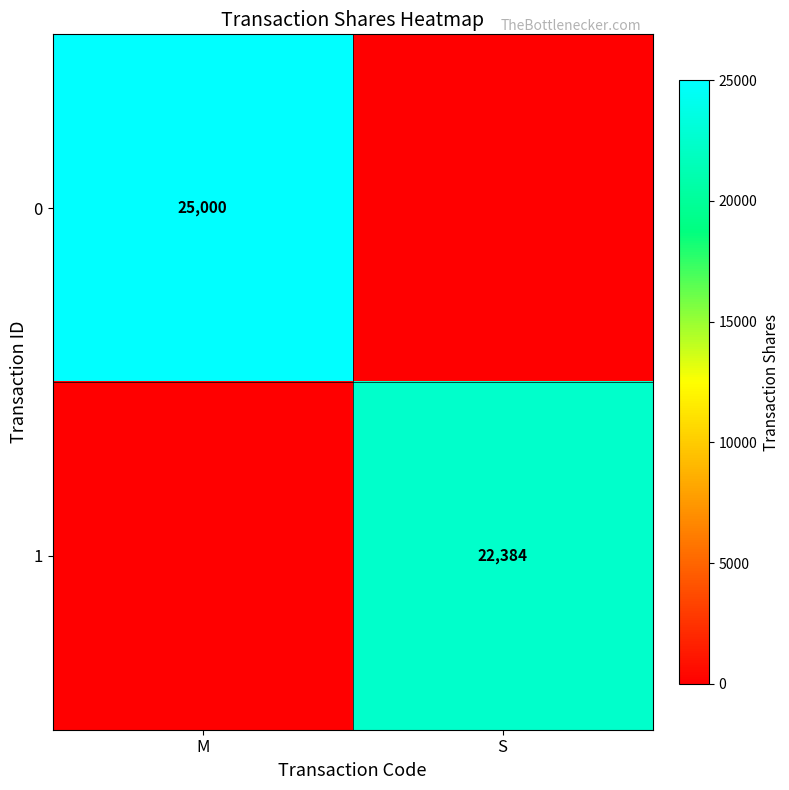

Is it true that 0 equals 25000 at M?

True